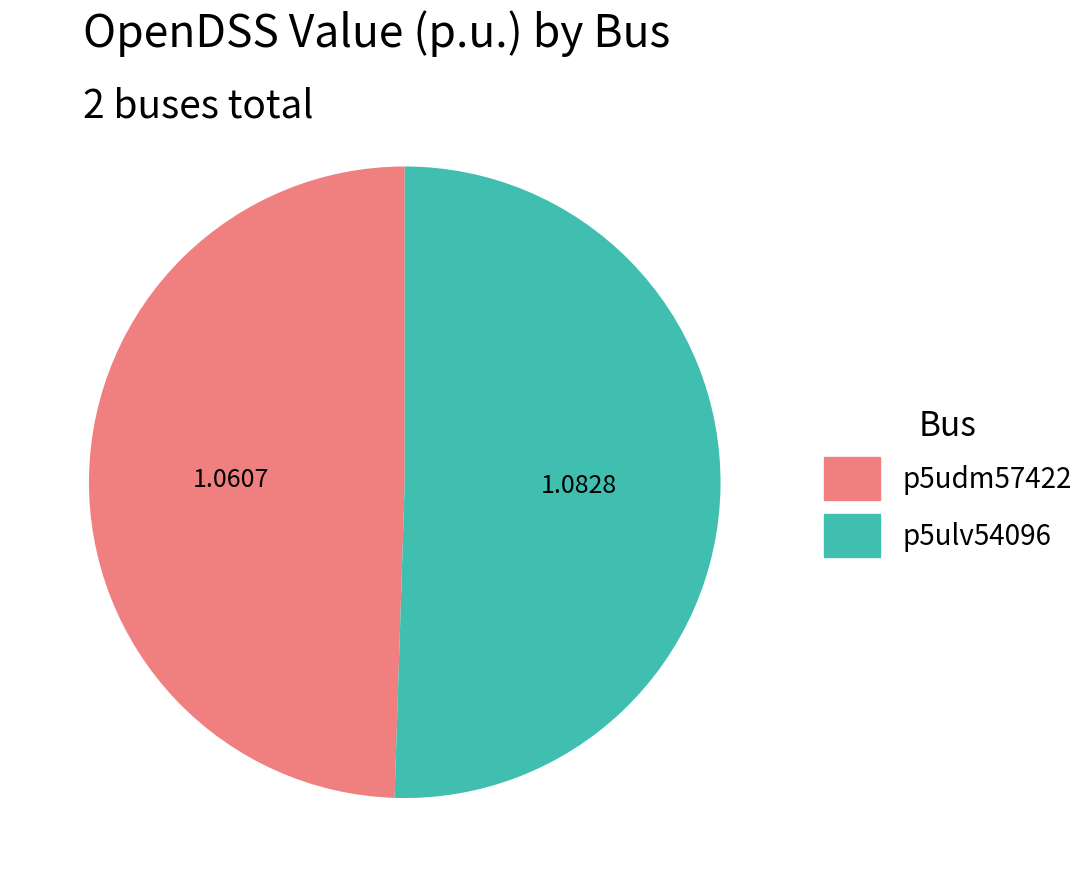

Does p5udm57422 represent more than half of the total?

No